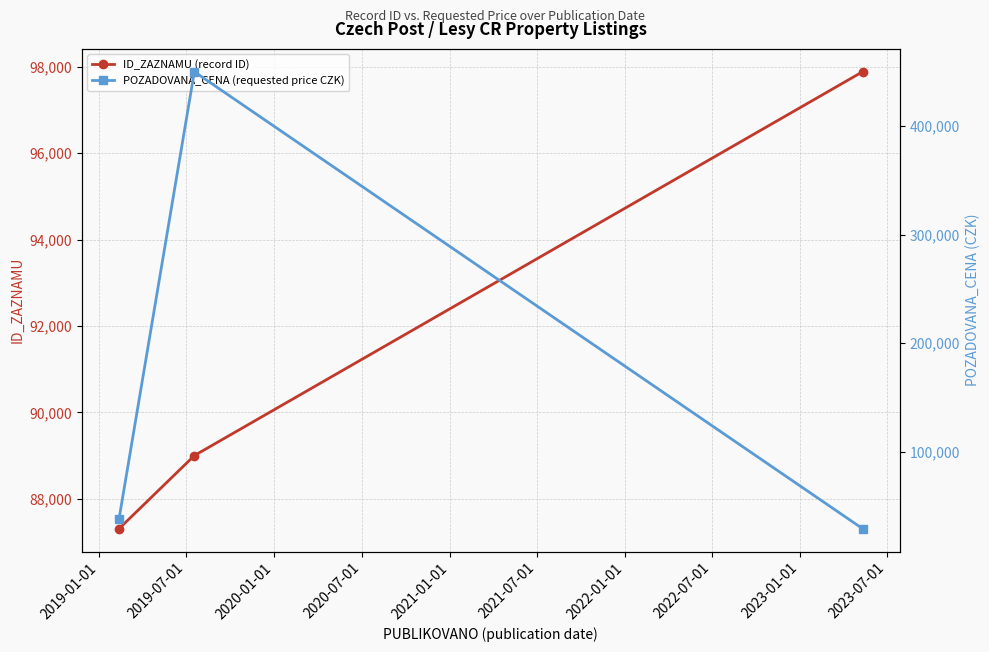

What is the value of the ID_ZAZNAMU (record ID) point at the 2nd from the left?

89002